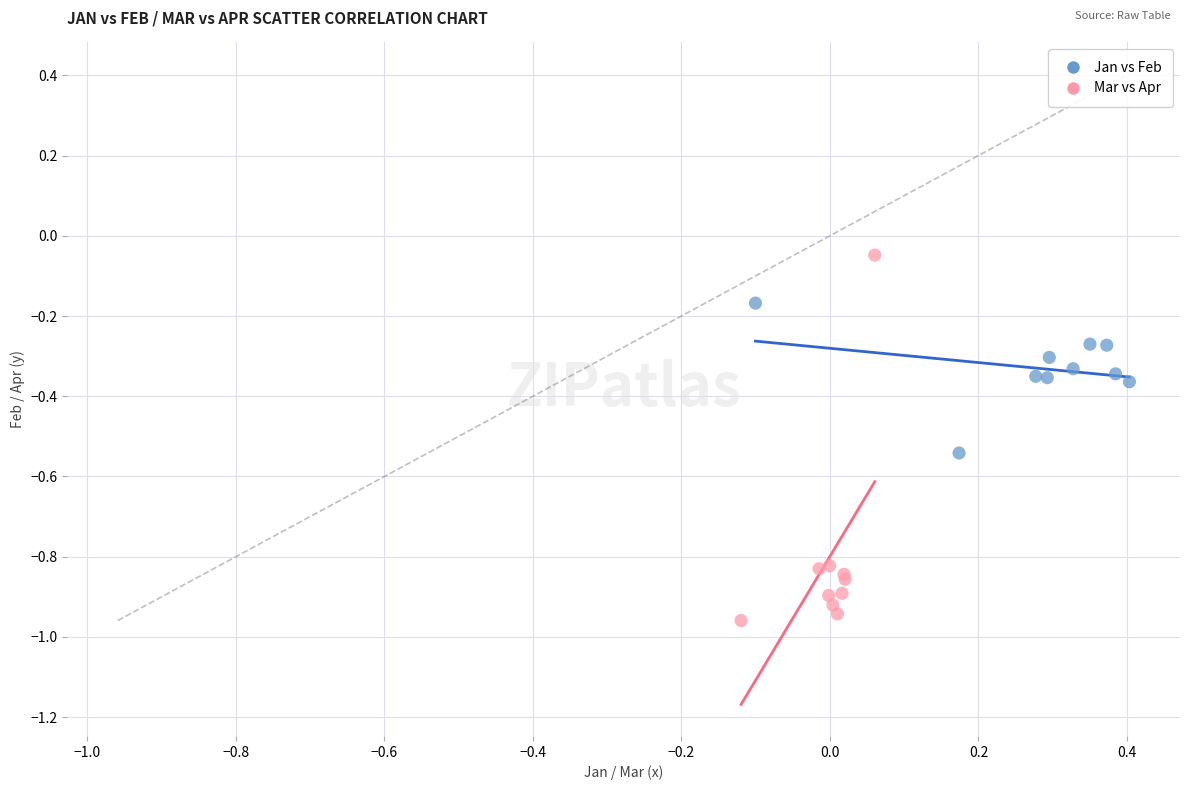

Which series has the widest spread of Y values?

Mar vs Apr